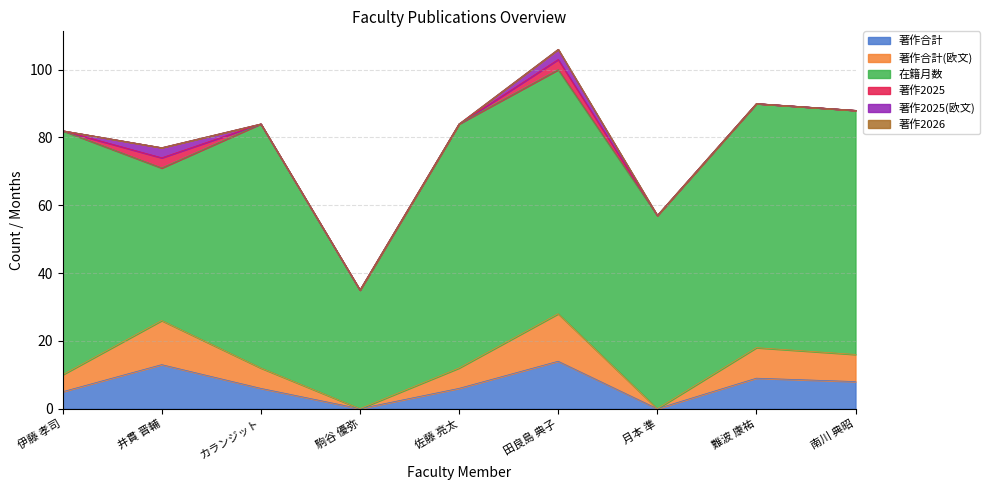

Is the value of 在籍月数 at 南川 典昭 greater than the value of 著作2025(欧文) at 難波 康祐?

Yes